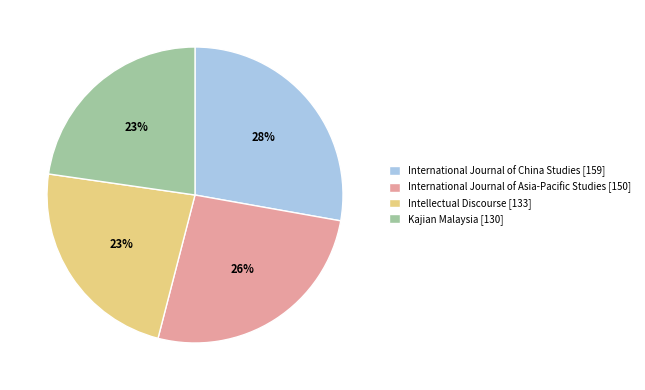

To the nearest percent, what is the combined percentage of International Journal of China Studies [159] and Intellectual Discourse [133]?

51%